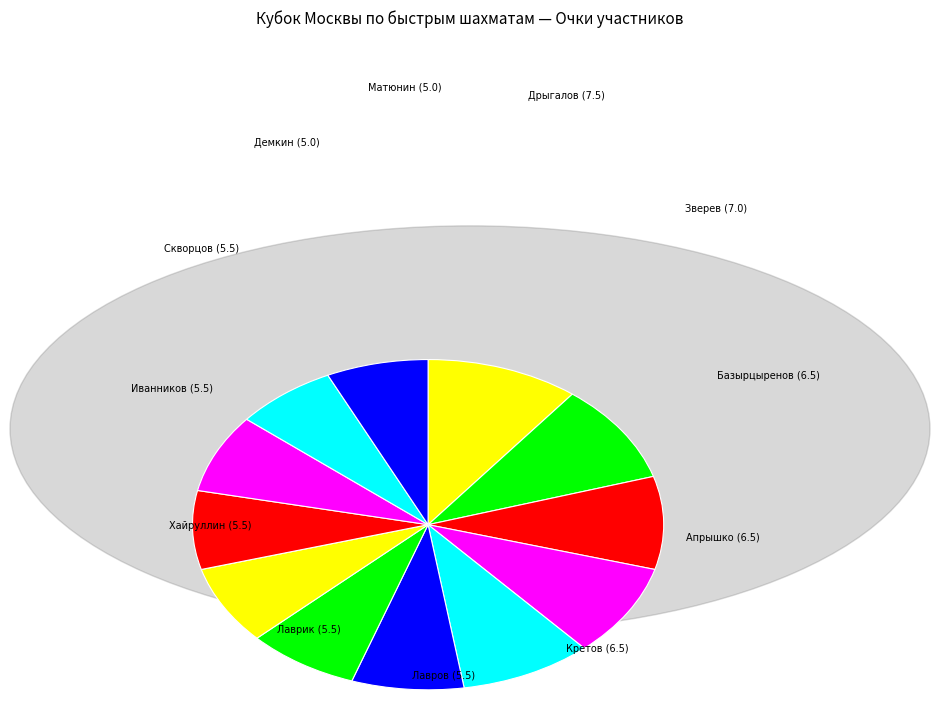

To the nearest percent, what is the difference between the largest and smallest slice percentages?

3%